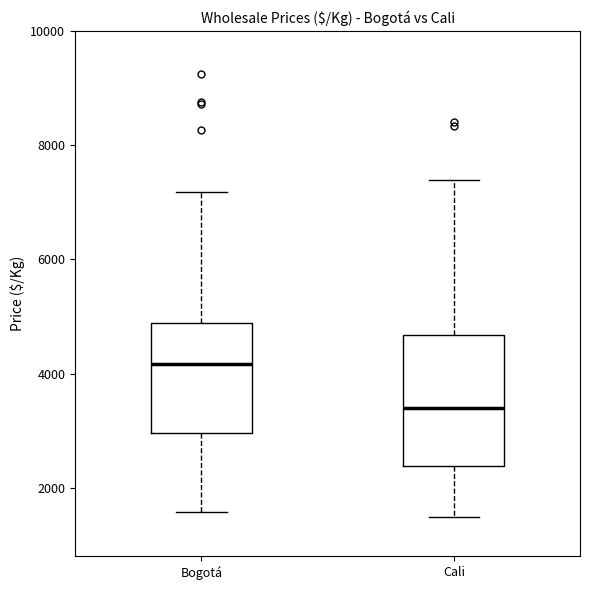

Where does the lower whisker of the box for Cali end on the y-axis? The values are not printed on the chart, so give them approximately, as read against the axis.

1400